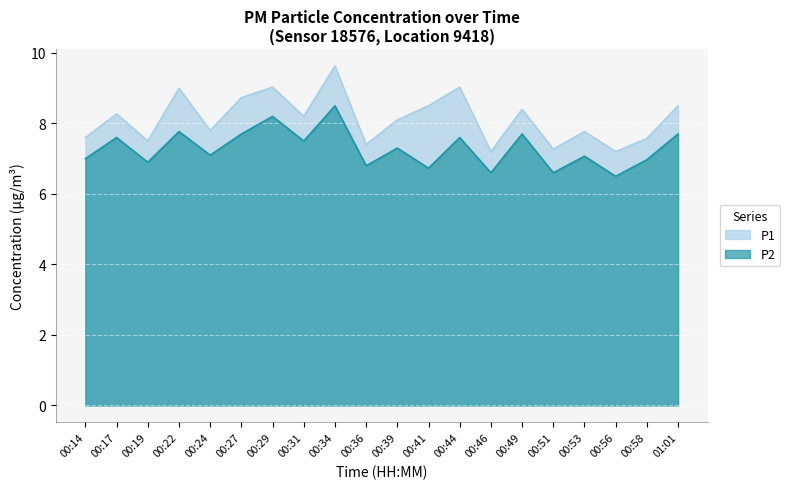

In P2, how many points are higher than both neighbors (excluding endpoints)?

8